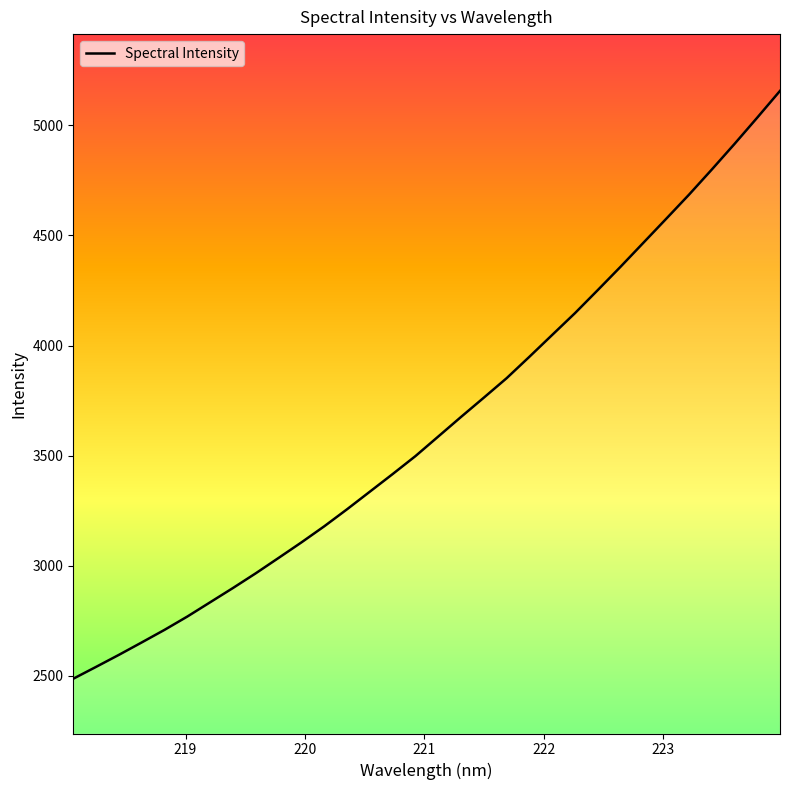

What is the minimum value shown in the chart?

2487.1